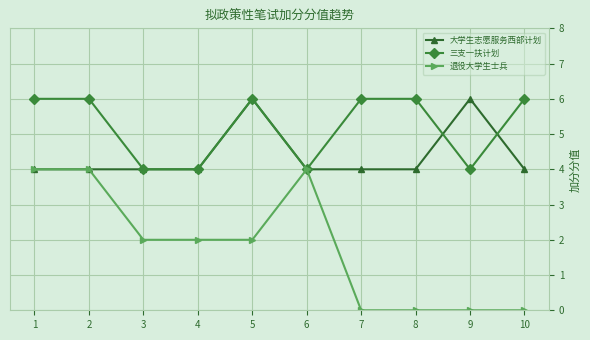

How many 退役大学生士兵 values are between 0 and 4?

10